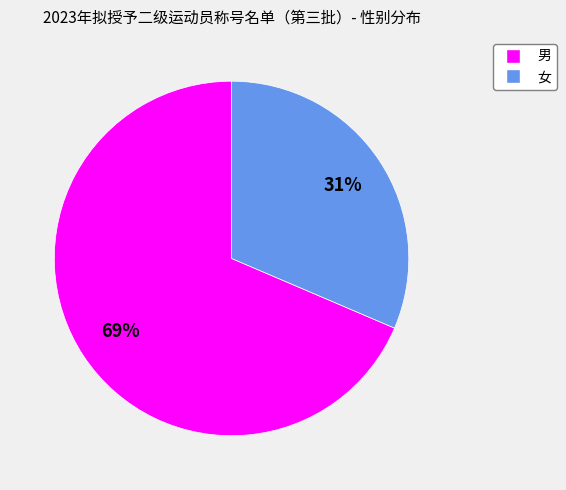

True or false: 男 accounts for 58% of the total.

False